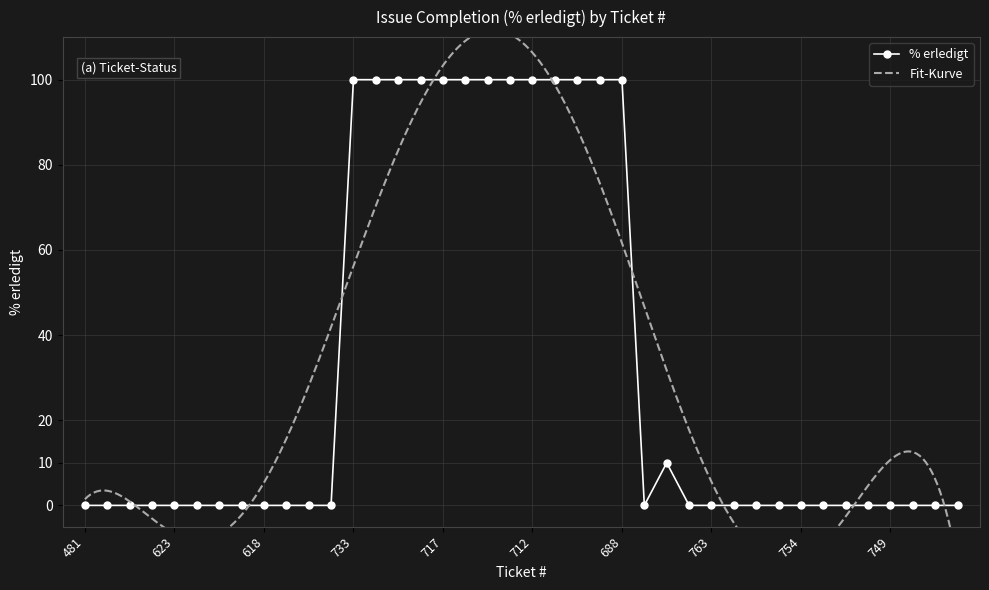

Reading left to right, list all the values displayed in this chart.

481=0	546=0	736=0	624=0	623=0	414=0	304=0	619=0	618=0	645=0	734=0	682=0	733=100	732=100	728=100	727=100	717=100	716=100	715=100	713=100	712=100	711=100	710=100	696=100	688=100	510=0	19=10	767=0	763=0	761=0	760=0	758=0	754=0	753=0	752=0	750=0	749=0	746=0	745=0	744=0